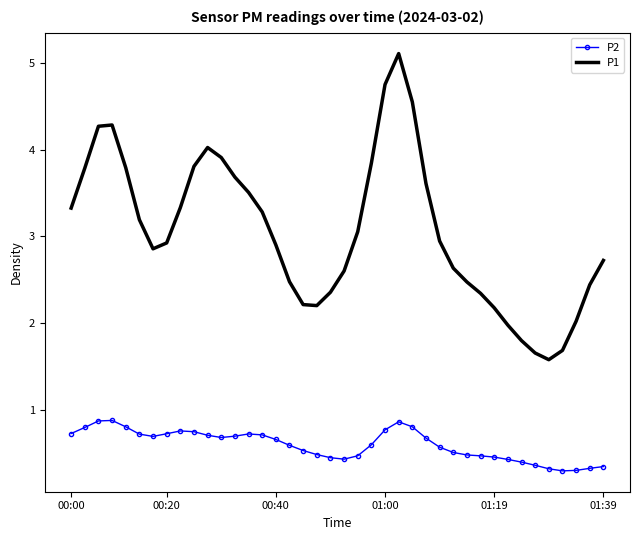

What is the average value of the P1 series?

3.1